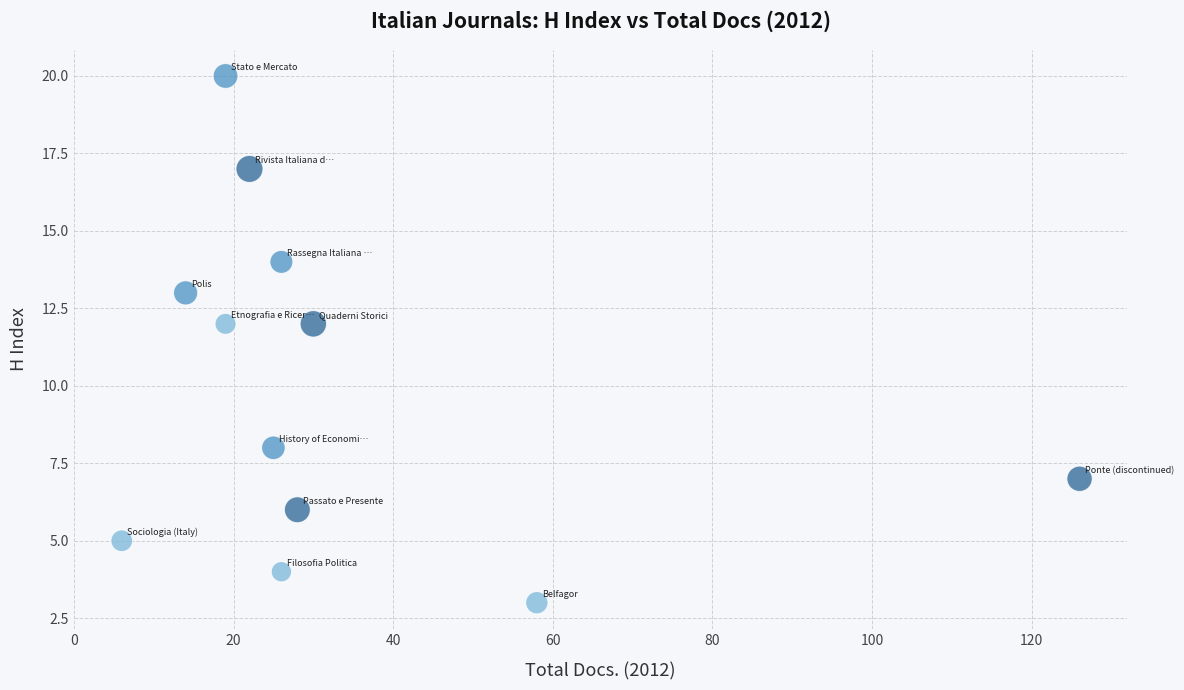

What is the range of X values (max minus min)?

120